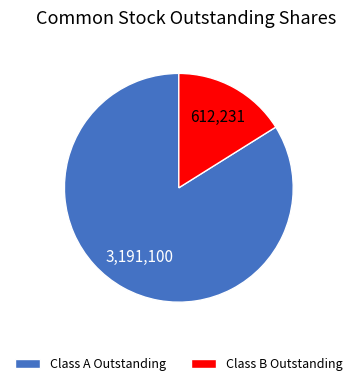

Is there a majority slice in this chart?

Yes